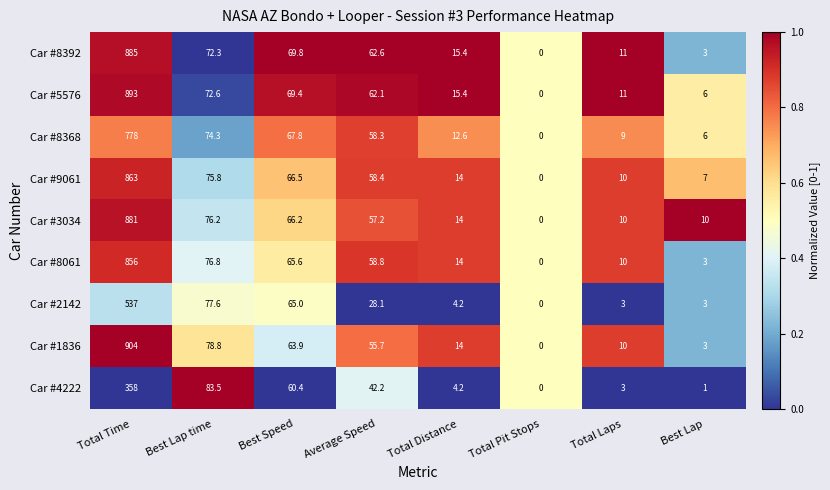

Which label corresponds to the smallest value in the chart?

Total Pit Stops